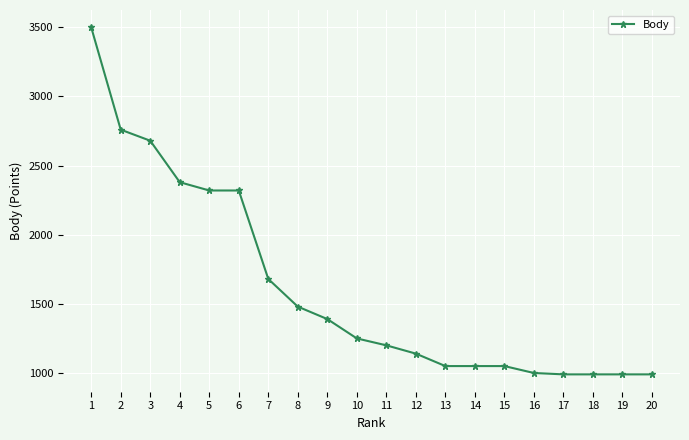

What is the sum of the values at 8 and 15?

2530